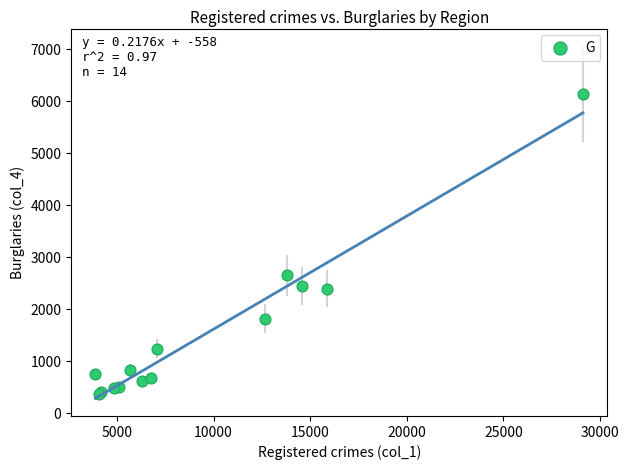

What Y value in the scatter plot is closest to 3257?

2652